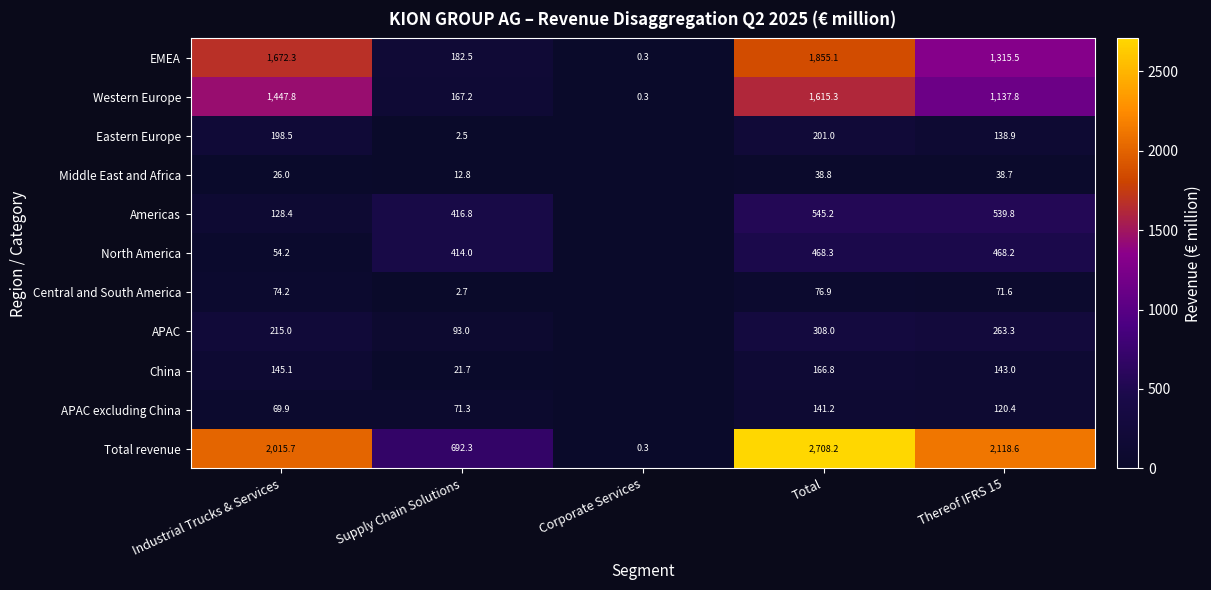

What is the difference between the maximum and minimum values in the Western Europe series?

1615.0